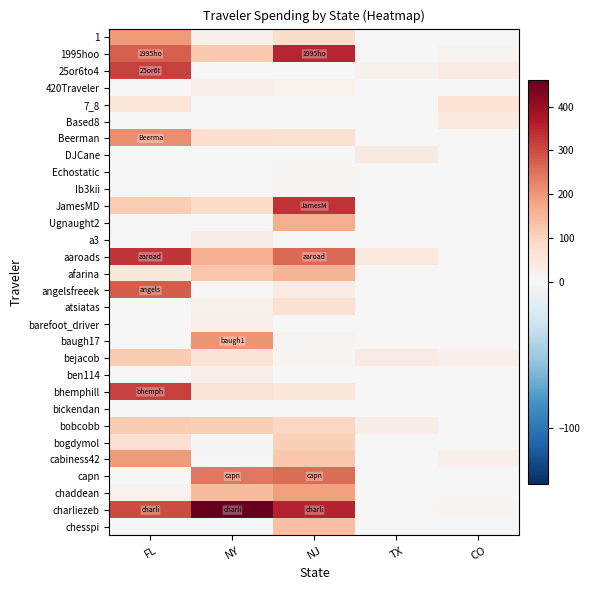

Count the number of data series in this chart.

30